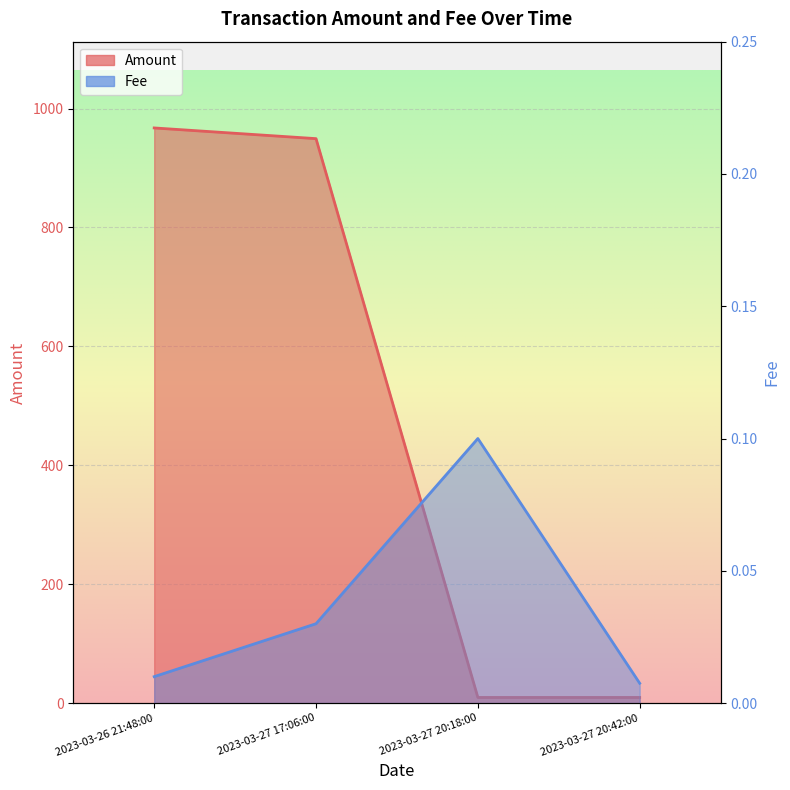

Reading right to left, extract all data points from this chart.

Amount: 9.5	9.5	949.4	967.4
Fee: 0.0	0.1	0.0	0.0